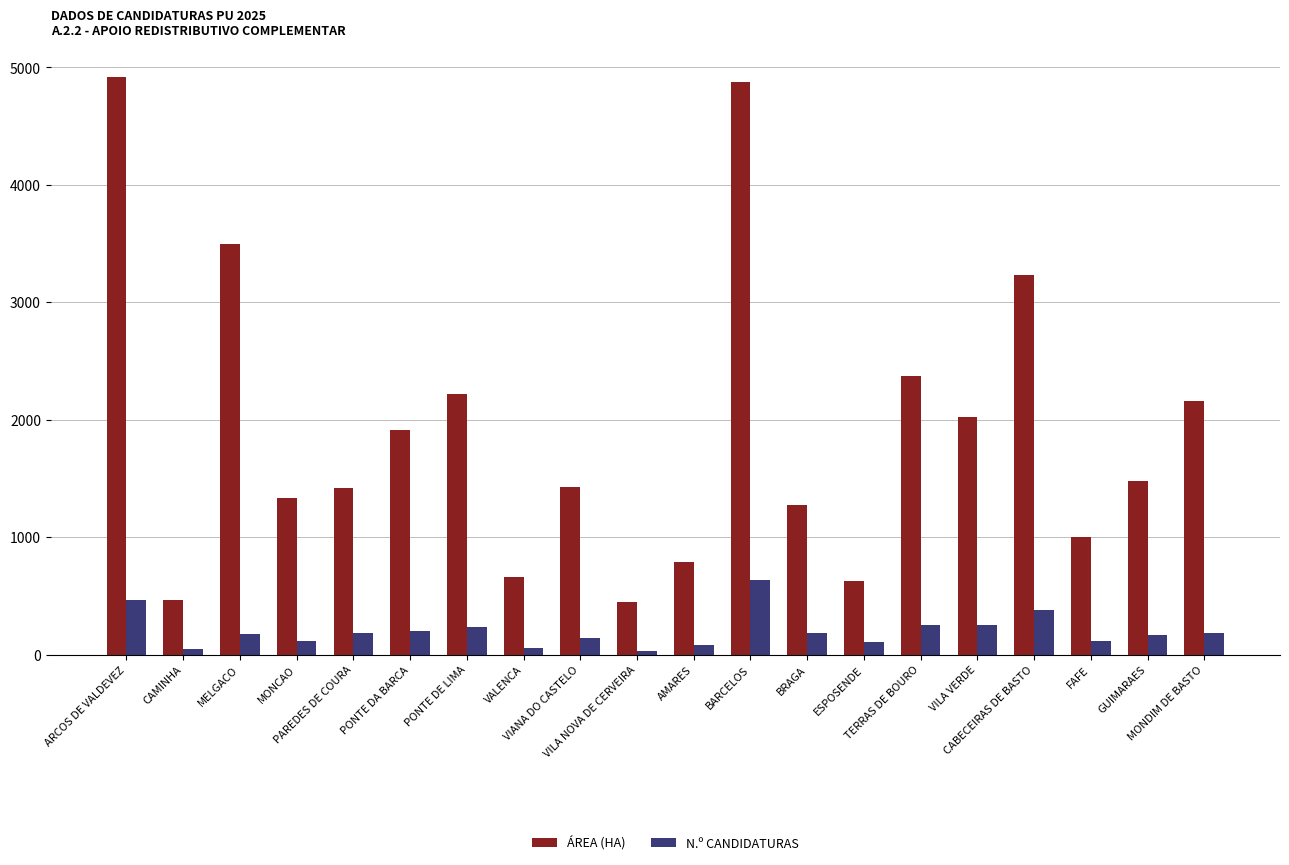

What are all the series names shown in the legend?

ÁREA (HA), N.º CANDIDATURAS